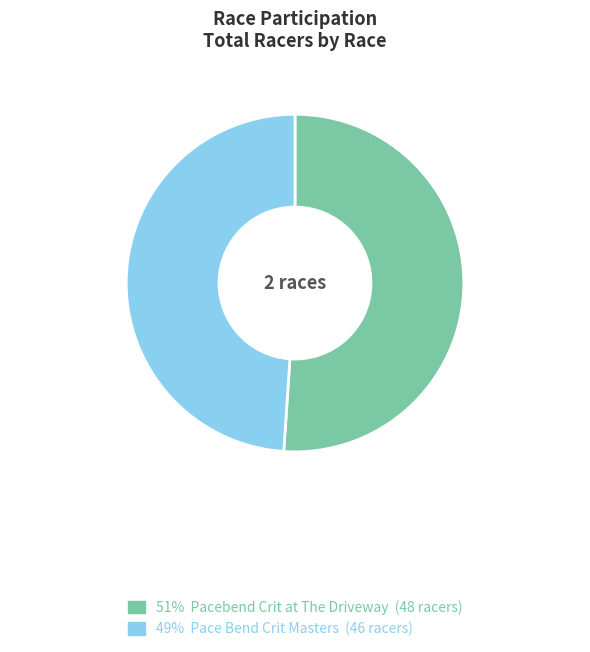

Is there a majority slice in this chart?

Yes